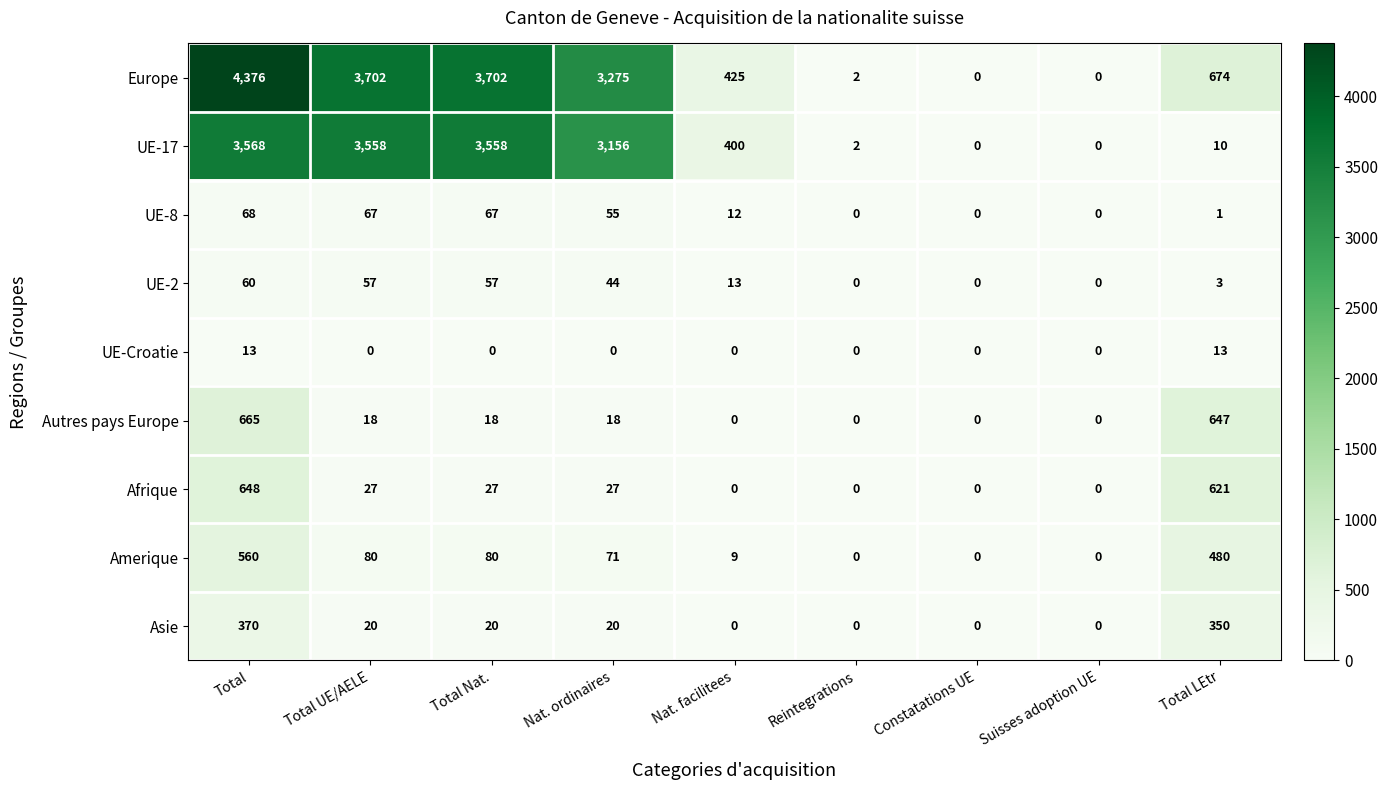

At which category is the sum across all series the highest?

Total